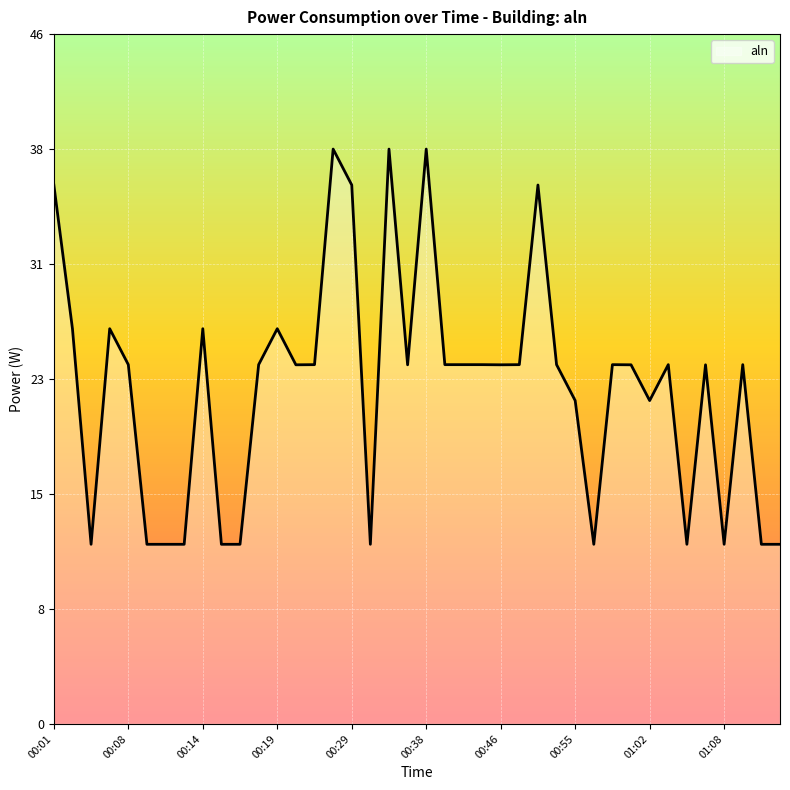

What is the greatest value displayed?

38.4